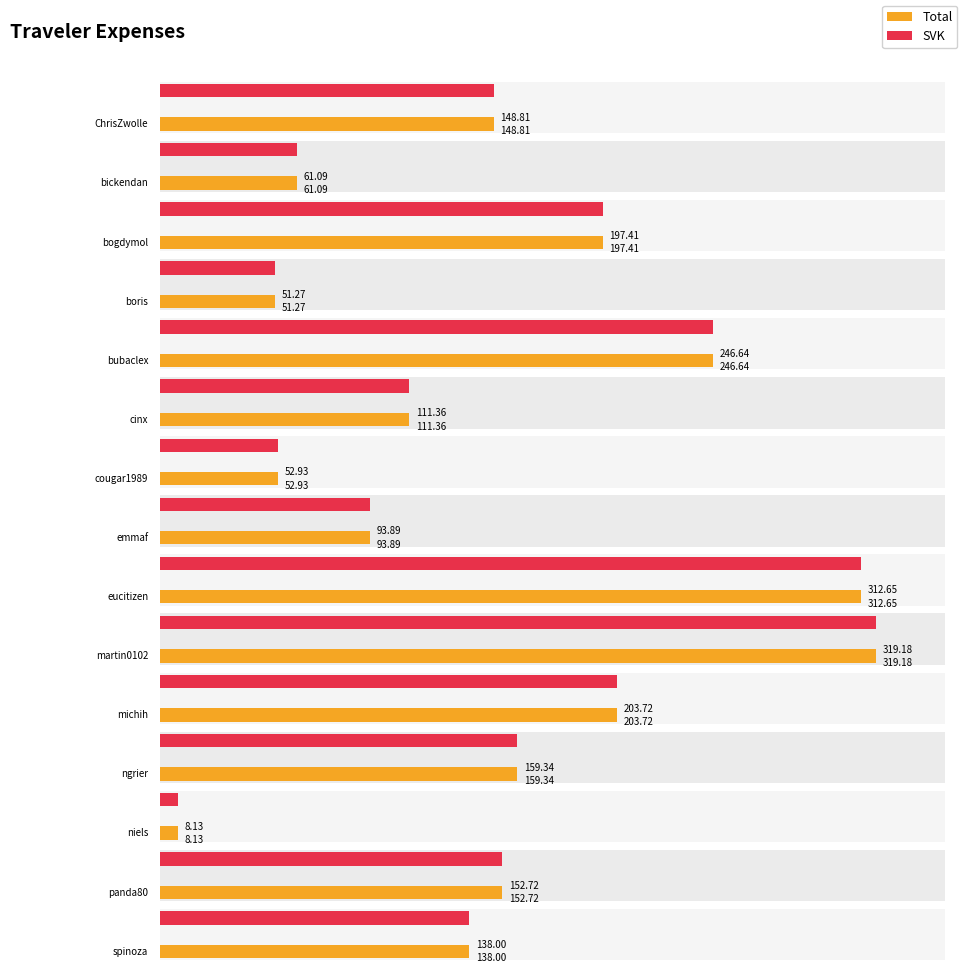

List the series in order of their peak value, highest first.

Total, SVK